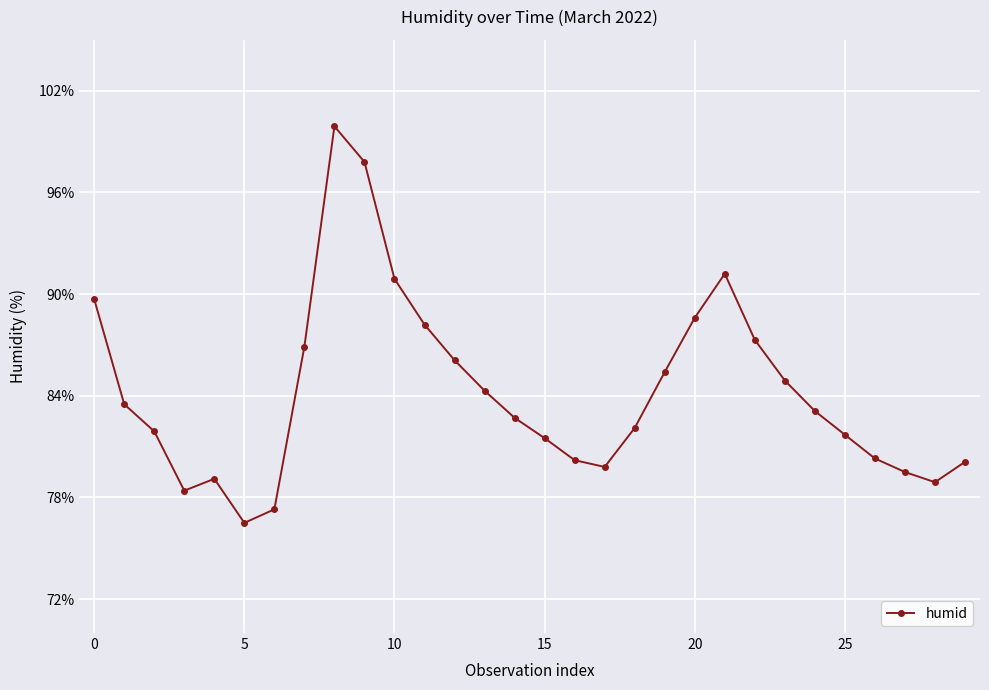

What is the maximum value shown in the chart?

99.9